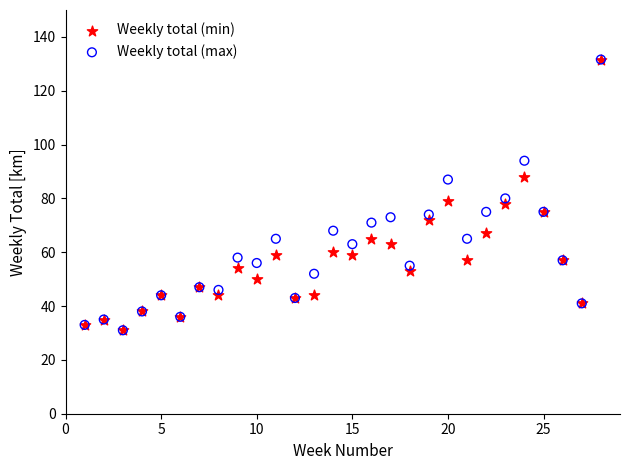

What are all the series names shown in the legend?

Weekly total (min), Weekly total (max)